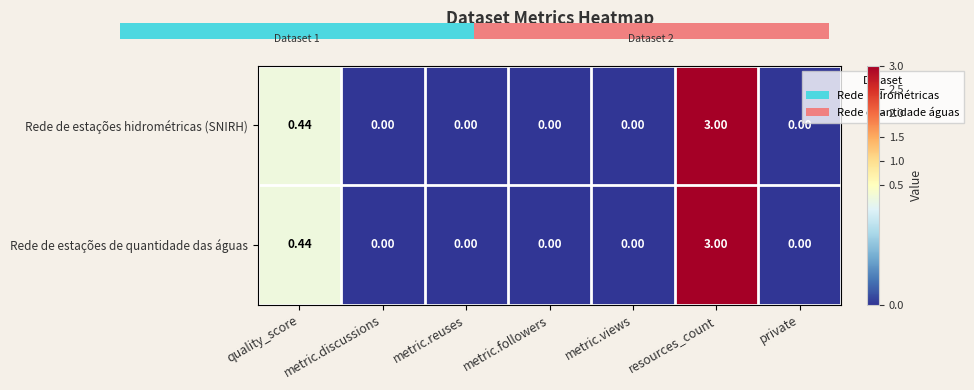

Count the number of data series in this chart.

2